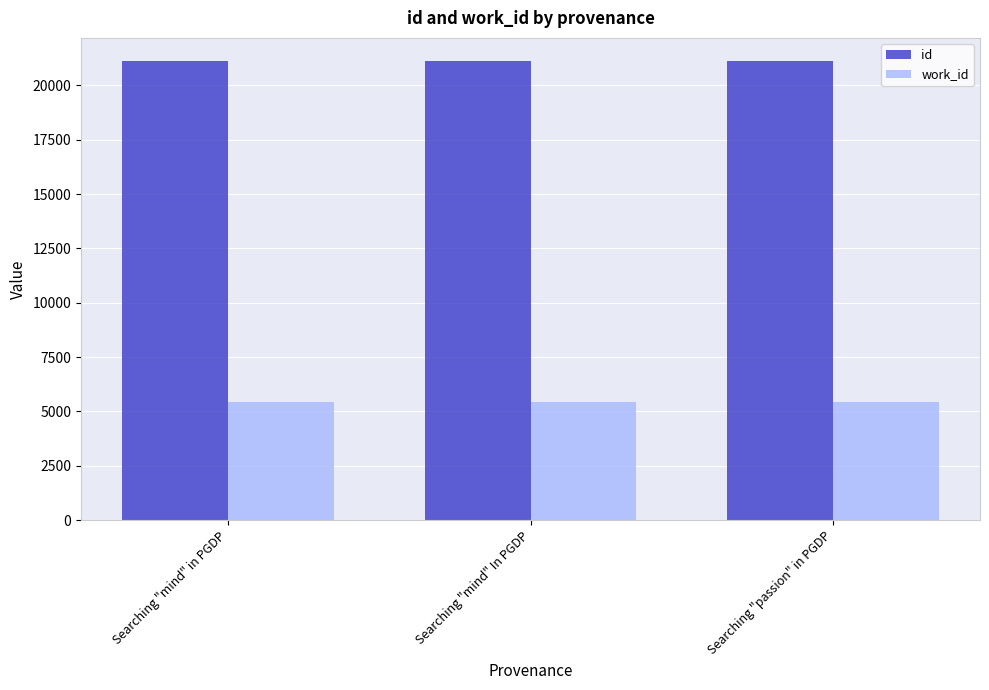

Read the id value at Searching "passion" in PGDP, to the nearest 5.

21125